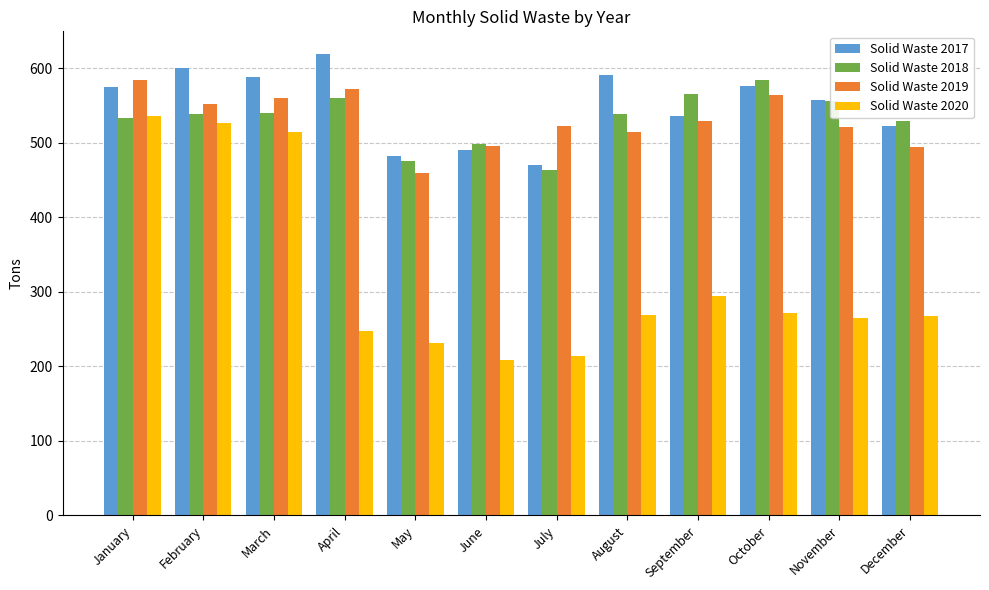

What is the total value across all series at May?

1648.1